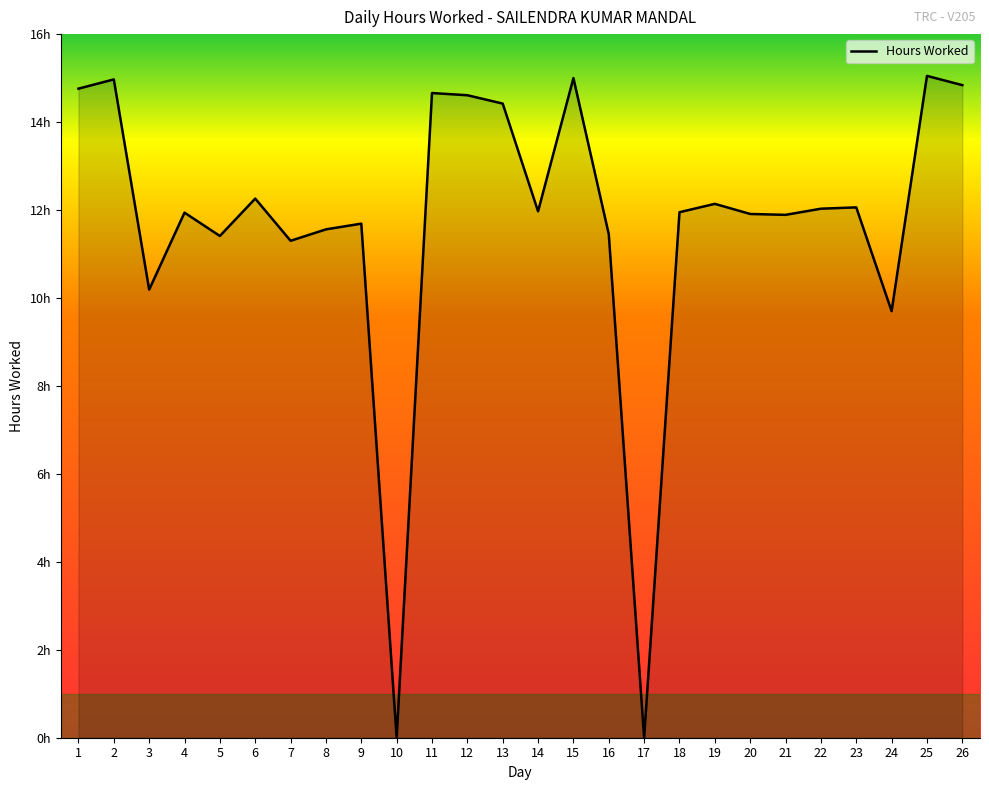

Does the chart display data point markers on the line(s)?

No